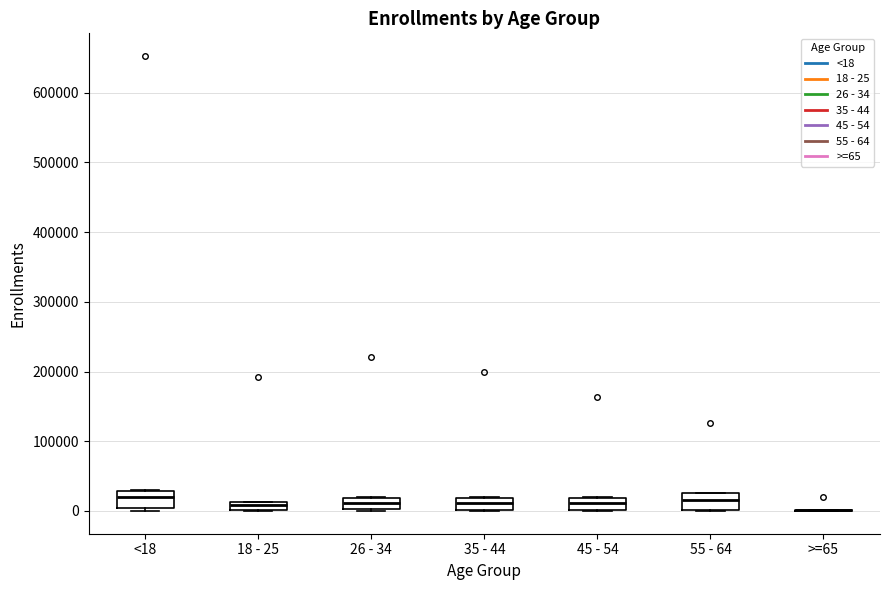

Where does the median line of the box for <18 sit on the y-axis? The values are not printed on the chart, so give them approximately, as read against the axis.

20000